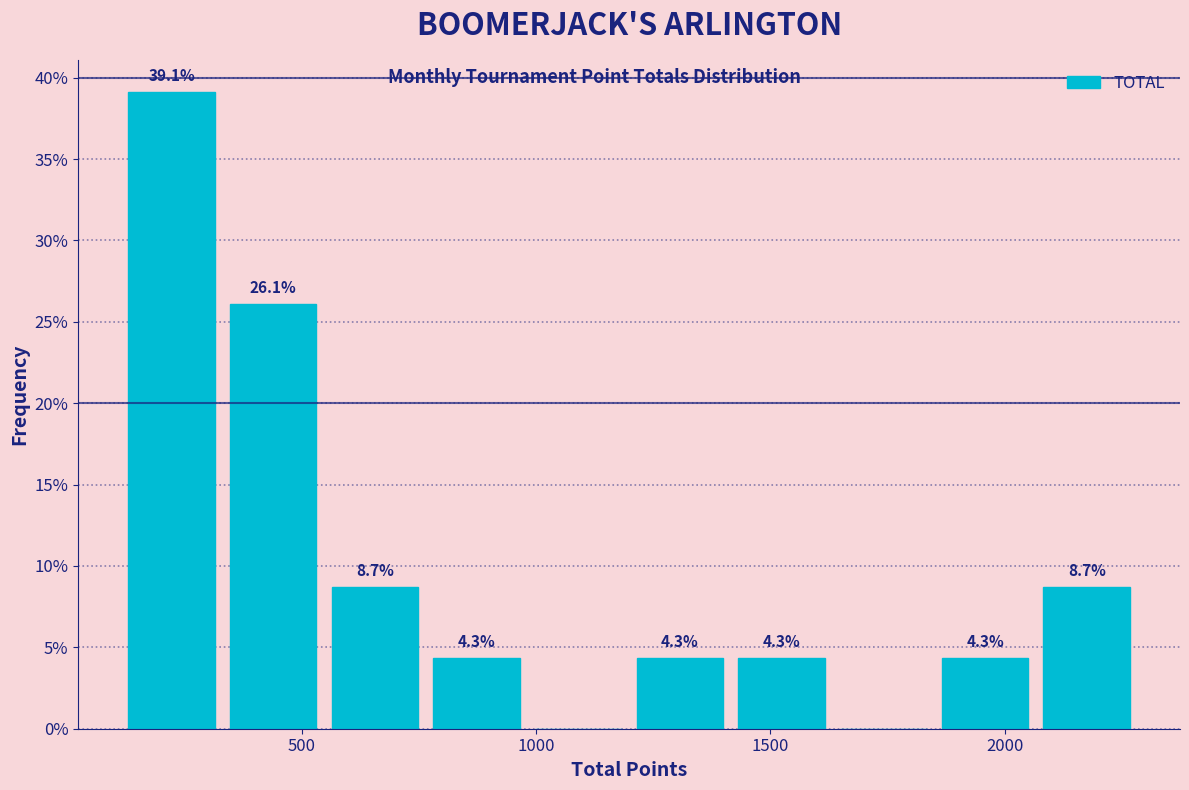

Over which range of the x-axis is the bar tallest?

150 to 350